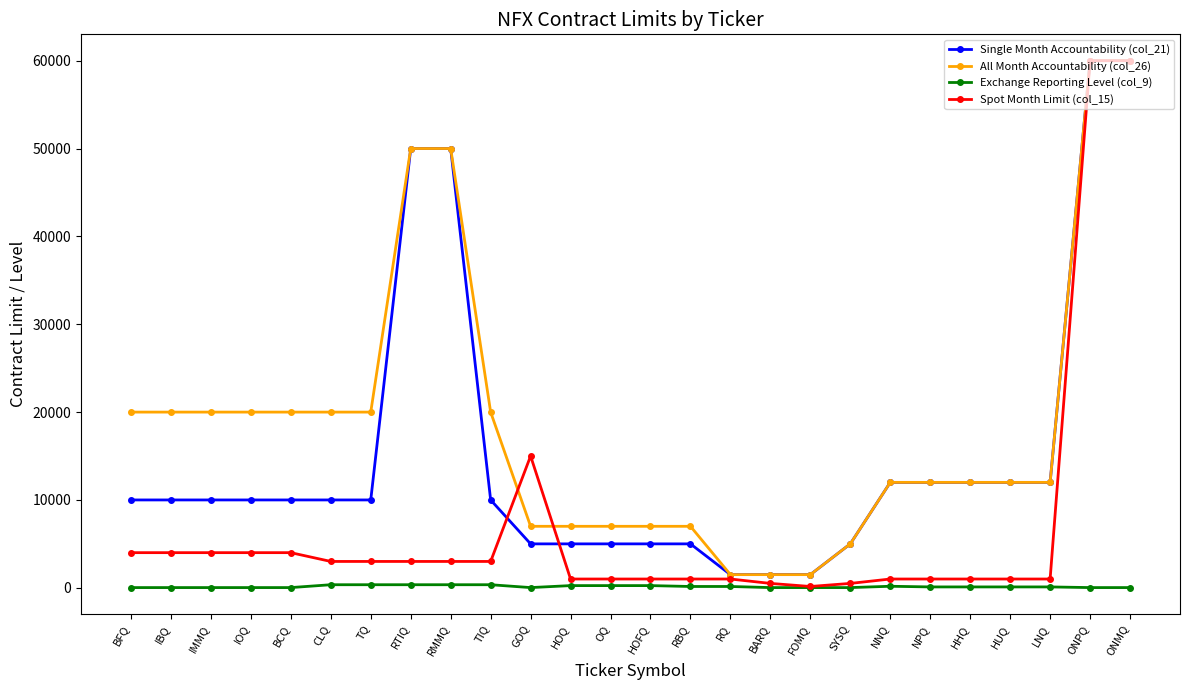

At how many categories does at least one series exceed 13611?

13